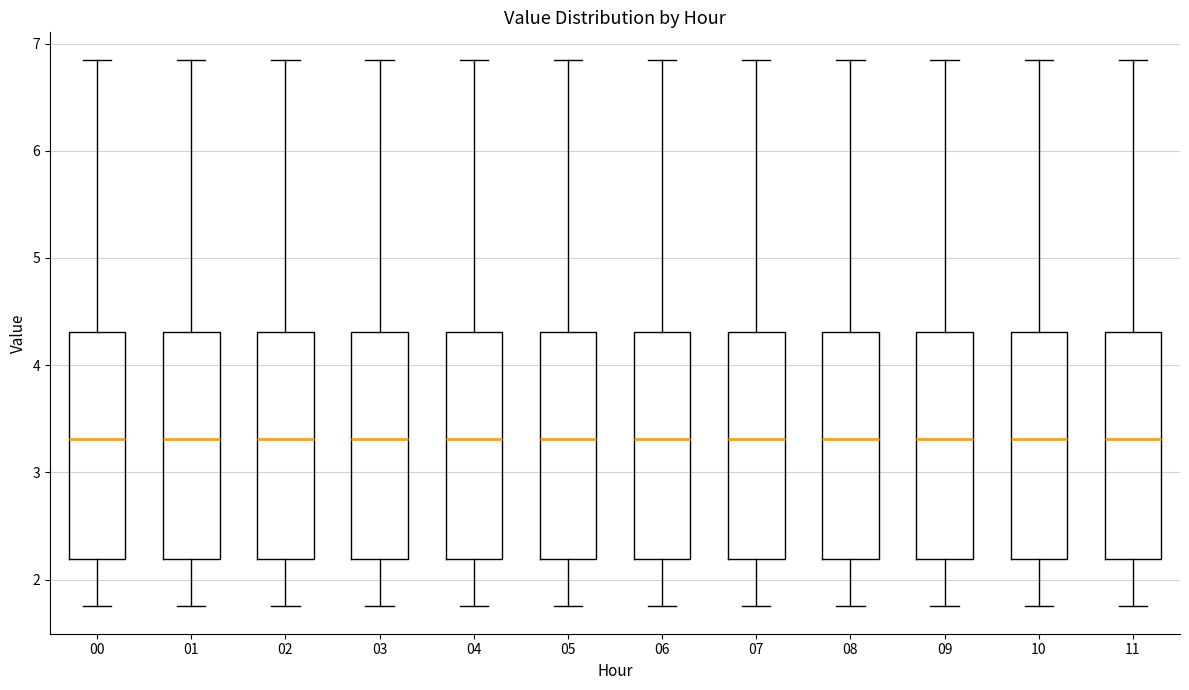

Reading left to right, transcribe this box plot: for each box, give where its median line is, the range the box spans, and where its two whiskers end, as read against the y-axis. The values are not printed on the chart, so give them approximately, as read against the axis.

00: median 3.3, box 2.2 to 4.3, whiskers 1.8 to 6.9
01: median 3.3, box 2.2 to 4.3, whiskers 1.8 to 6.9
02: median 3.3, box 2.2 to 4.3, whiskers 1.8 to 6.9
03: median 3.3, box 2.2 to 4.3, whiskers 1.8 to 6.9
04: median 3.3, box 2.2 to 4.3, whiskers 1.8 to 6.9
05: median 3.3, box 2.2 to 4.3, whiskers 1.8 to 6.9
06: median 3.3, box 2.2 to 4.3, whiskers 1.8 to 6.9
07: median 3.3, box 2.2 to 4.3, whiskers 1.8 to 6.9
08: median 3.3, box 2.2 to 4.3, whiskers 1.8 to 6.9
09: median 3.3, box 2.2 to 4.3, whiskers 1.8 to 6.9
10: median 3.3, box 2.2 to 4.3, whiskers 1.8 to 6.9
11: median 3.3, box 2.2 to 4.3, whiskers 1.8 to 6.9